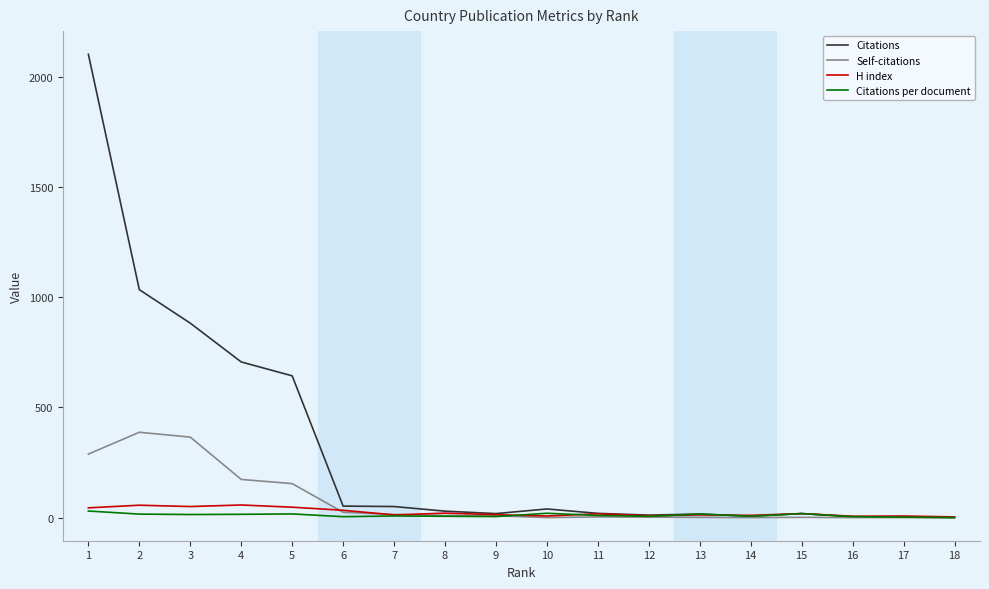

Between 4 and 15, which series saw the biggest shift?

Citations